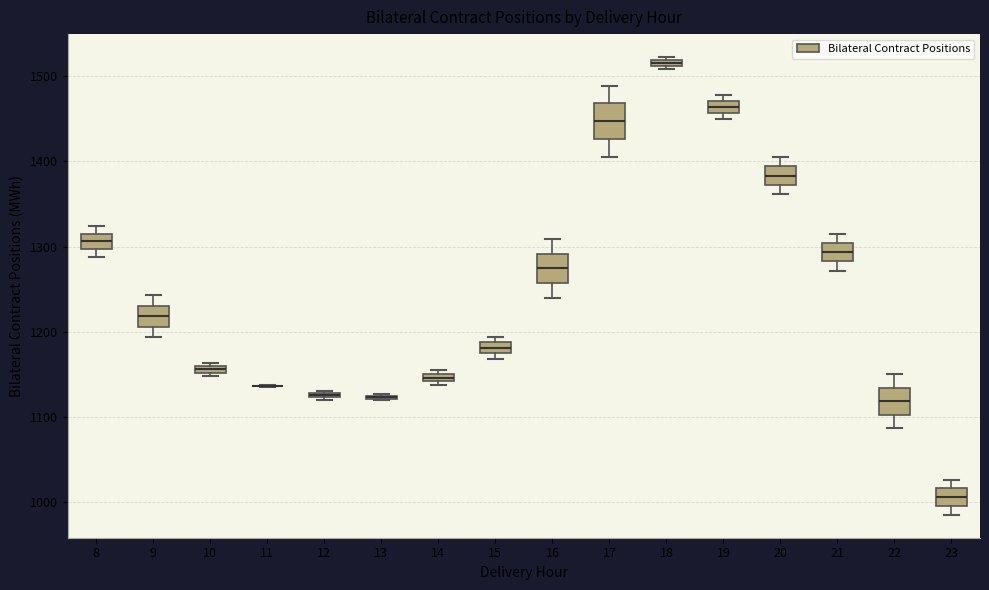

Where is the upper edge of the box at x = 8 on the y-axis? The values are not printed on the chart, so give them approximately, as read against the axis.

1320